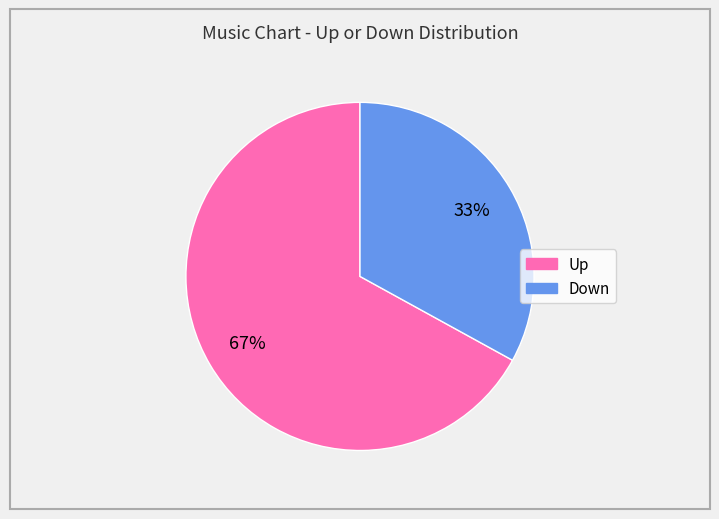

To the nearest percent, what is the difference between the largest and smallest slice percentages?

34%